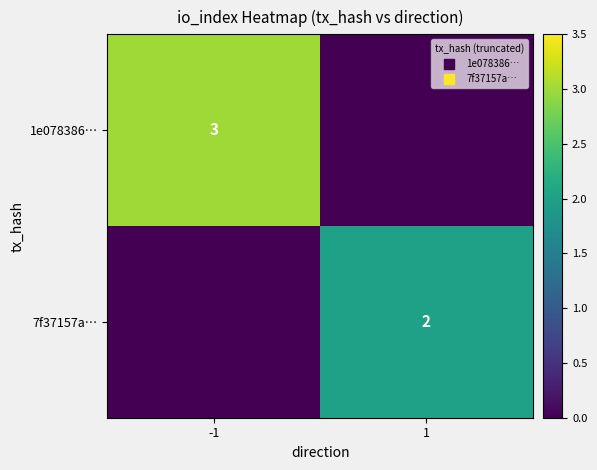

What is the difference between the highest and lowest values at -1?

3